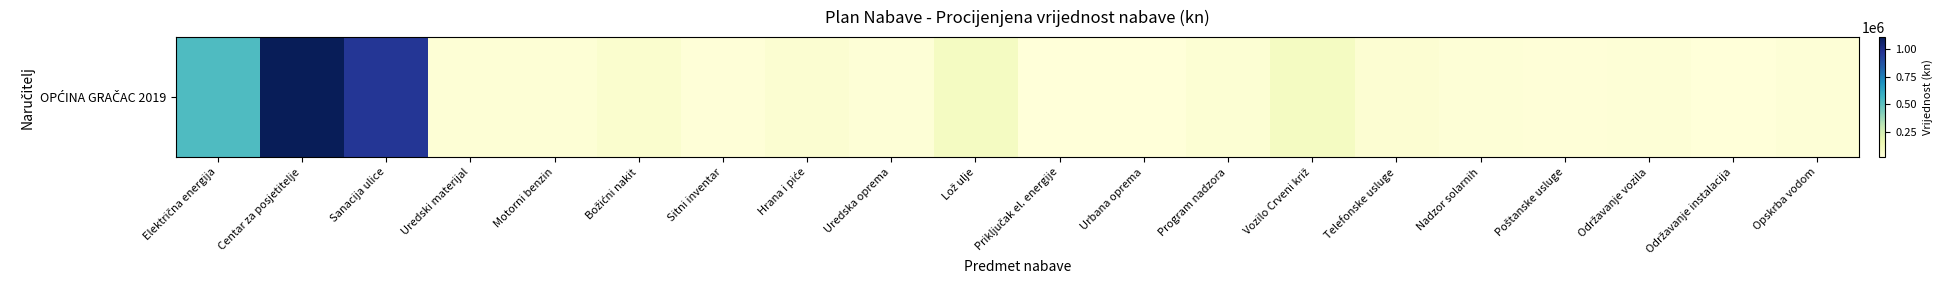

True or false: the data shows 334509.2 at Električna energija.

False